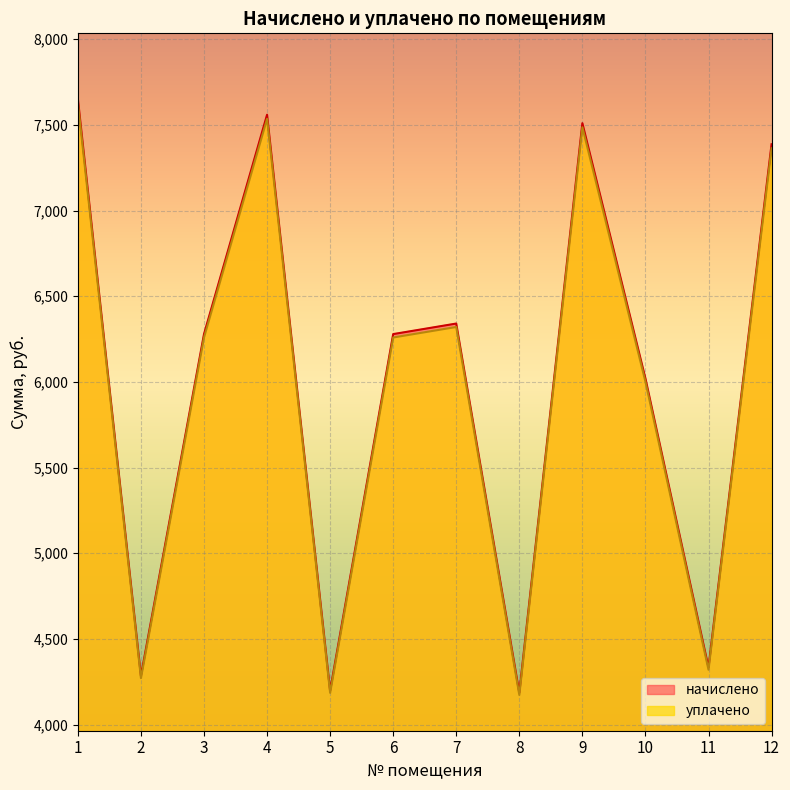

How many lines are shown in the chart?

2